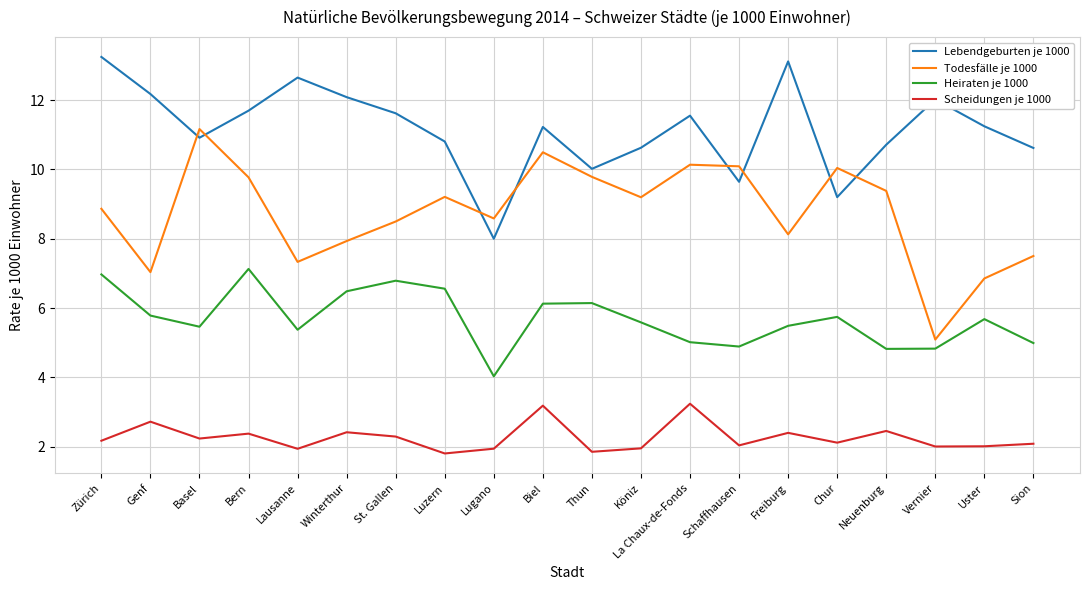

What is the spread (max minus min) of values at Uster?

9.2